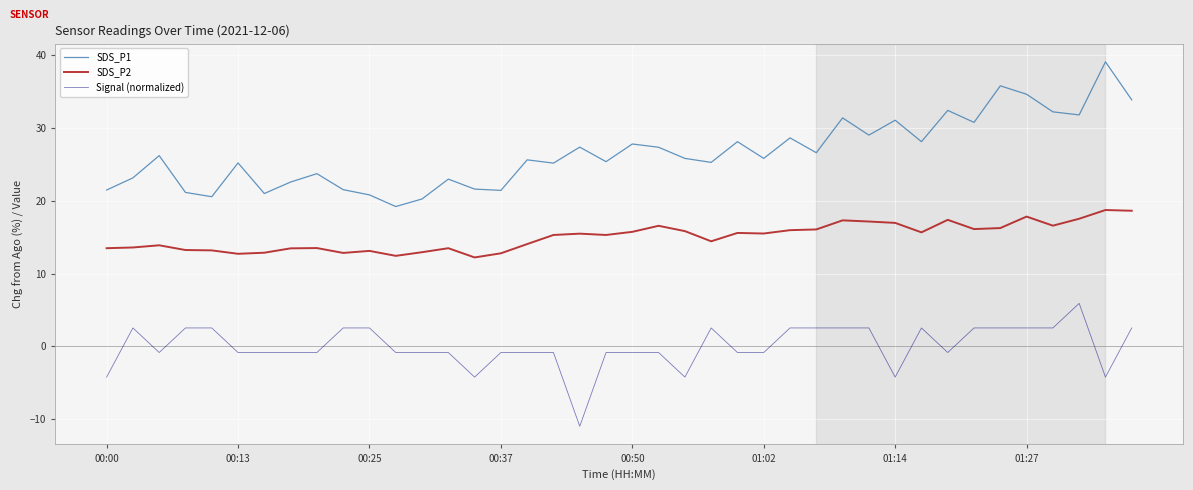

What are all the series names shown in the legend?

SDS_P1, SDS_P2, Signal (normalized)